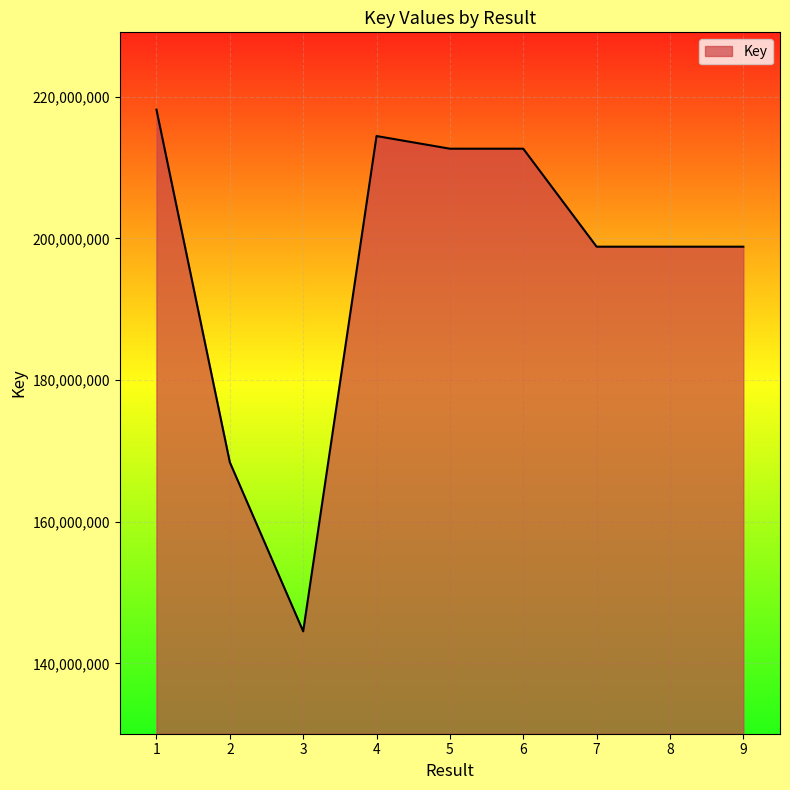

Count the number of data series in this chart.

1